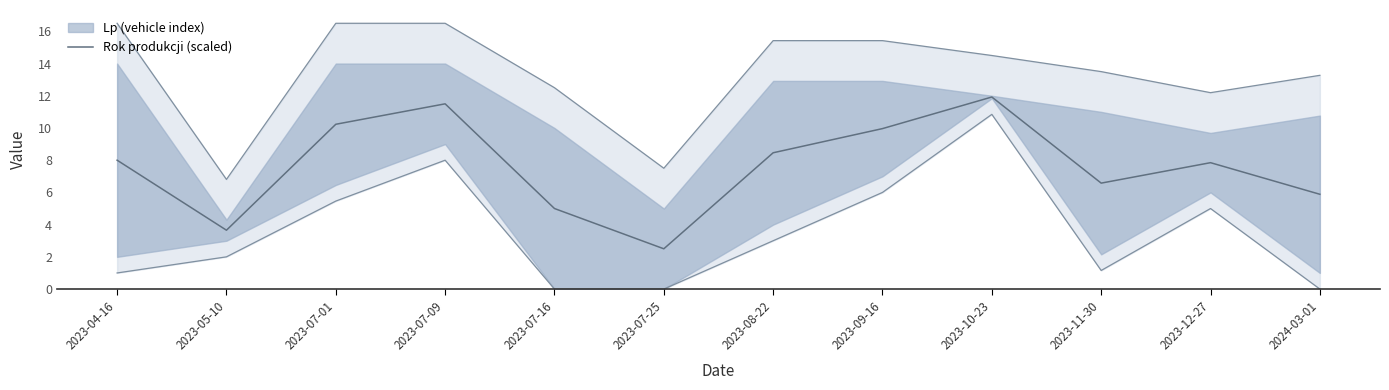

At which label is the value closest to 7?

2023-11-30